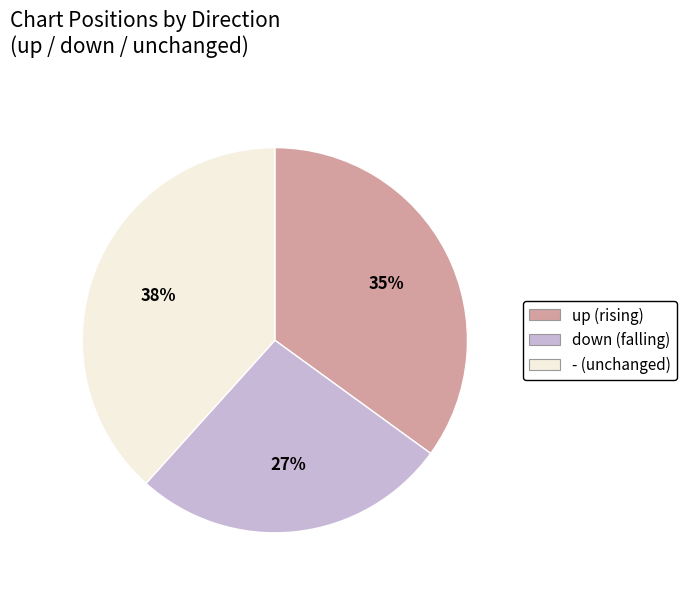

Count the number of slices in the pie.

3